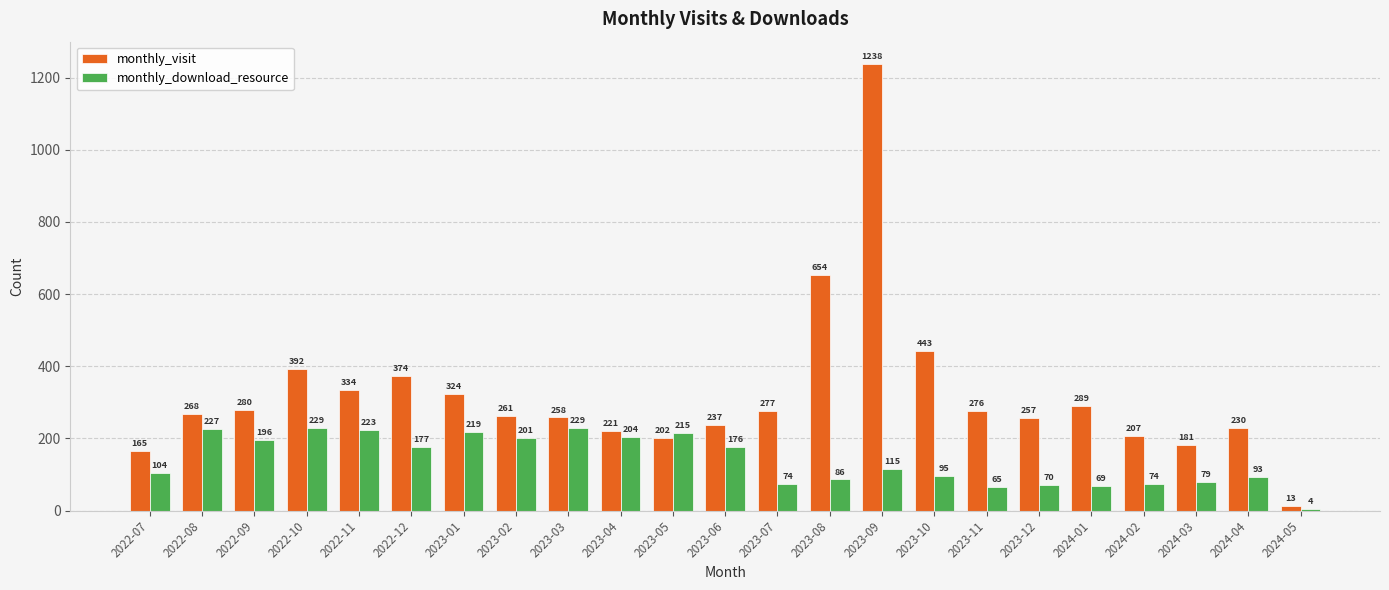

Reading left to right, what are all the values shown in this chart?

monthly_visit: 165	268	280	392	334	374	324	261	258	221	202	237	277	654	1238	443	276	257	289	207	181	230	13
monthly_download_resource: 104	227	196	229	223	177	219	201	229	204	215	176	74	86	115	95	65	70	69	74	79	93	4